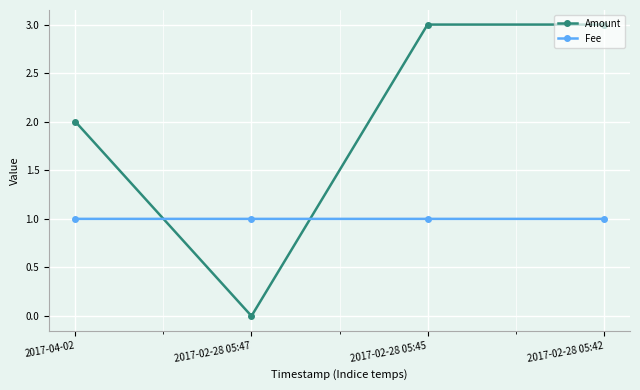

What is the total value across all series at 2017-02-28 05:42?

4.0